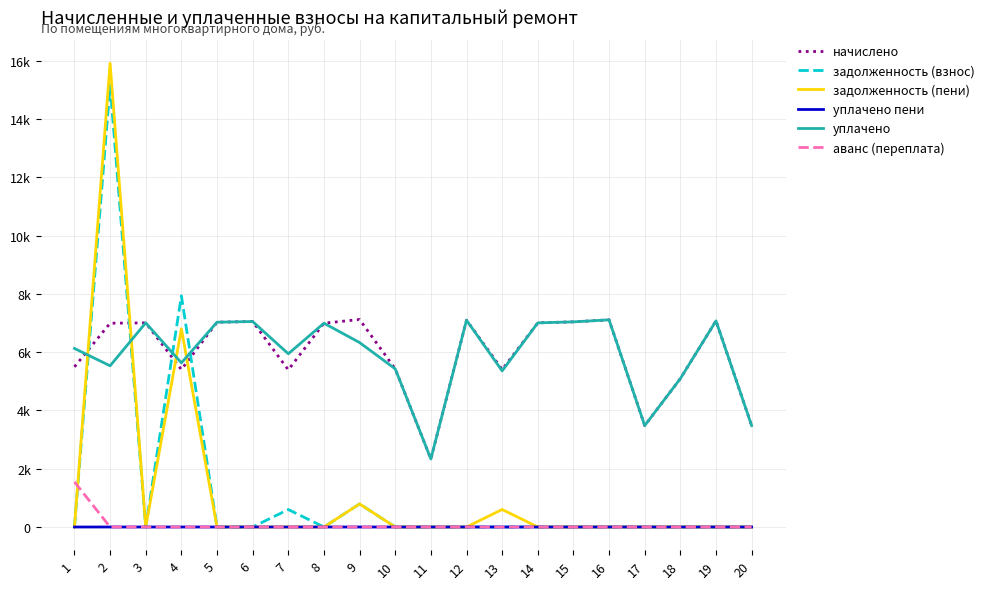

Does the chart have visible grid lines?

Yes